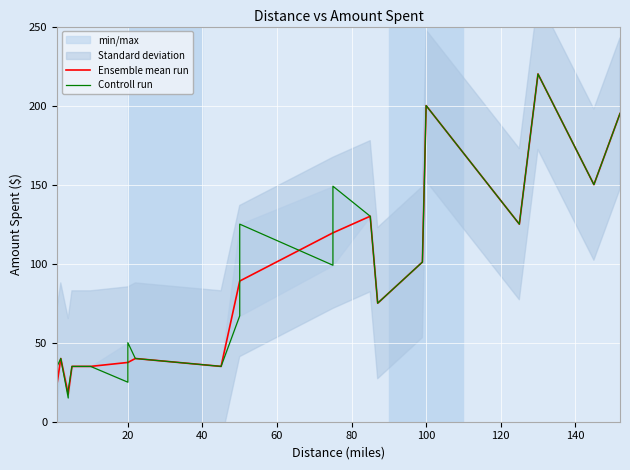

What is the value of the 16th point from the left?

99